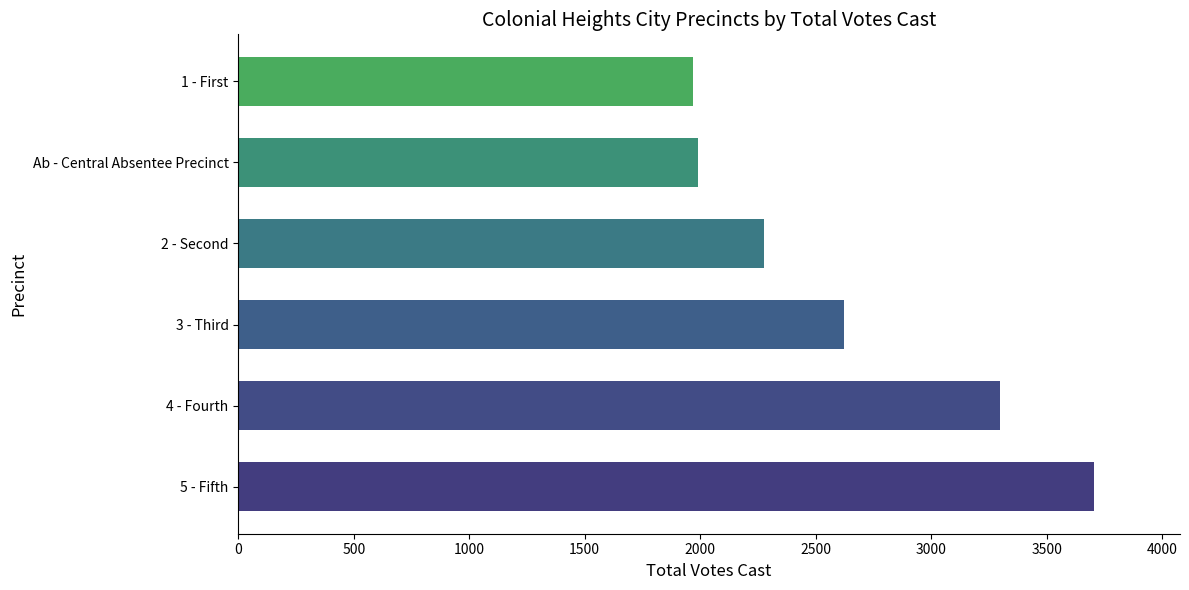

What is the difference between the second highest and minimum values?

1331